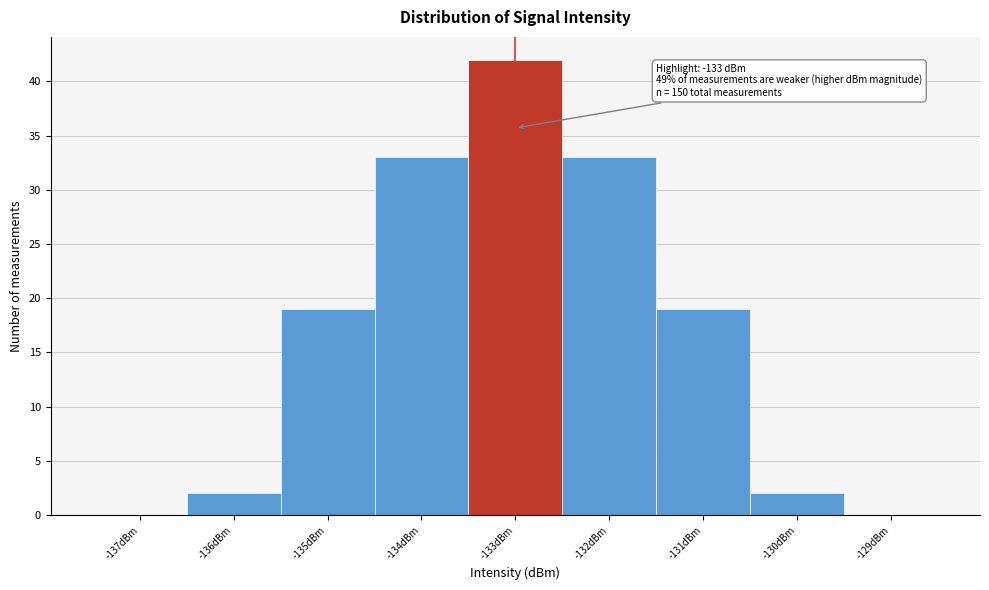

Which range on the x-axis has the tallest bar?

-133.5 to -132.5